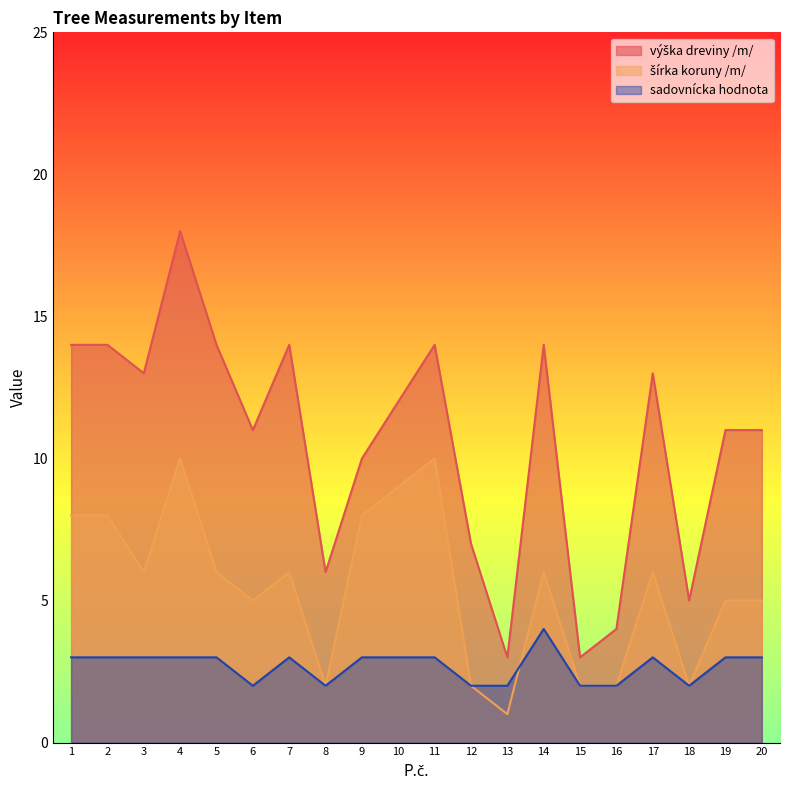

True or false: výška dreviny /m/ and sadovnícka hodnota intersect in this chart.

False